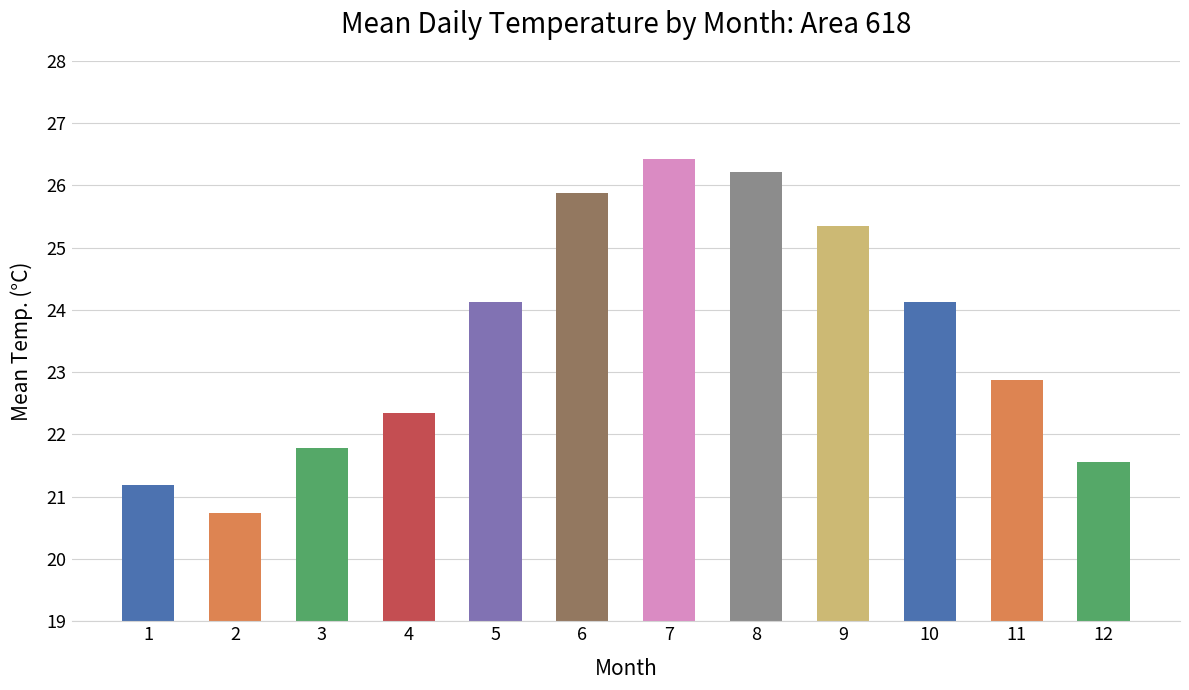

What is the value of the 10th bar from the left?

24.1